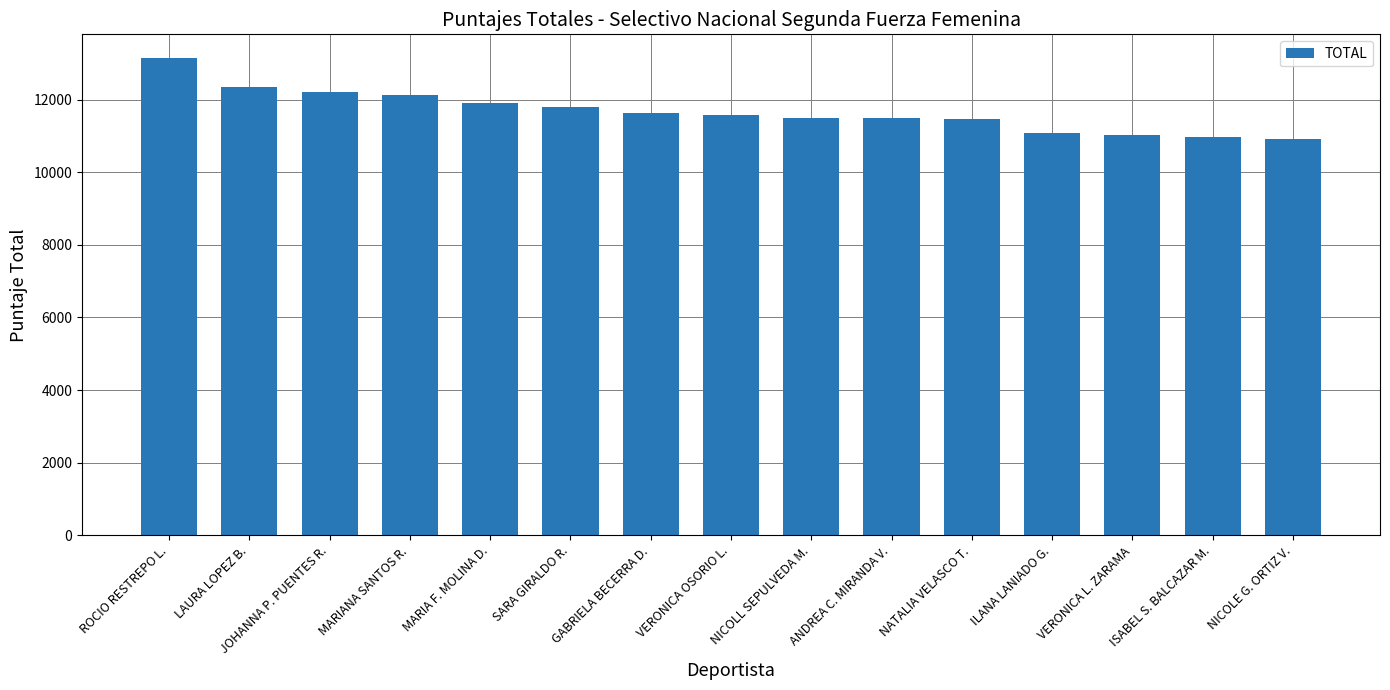

Between NATALIA VELASCO T. and MARIANA SANTOS R., which is larger?

MARIANA SANTOS R.